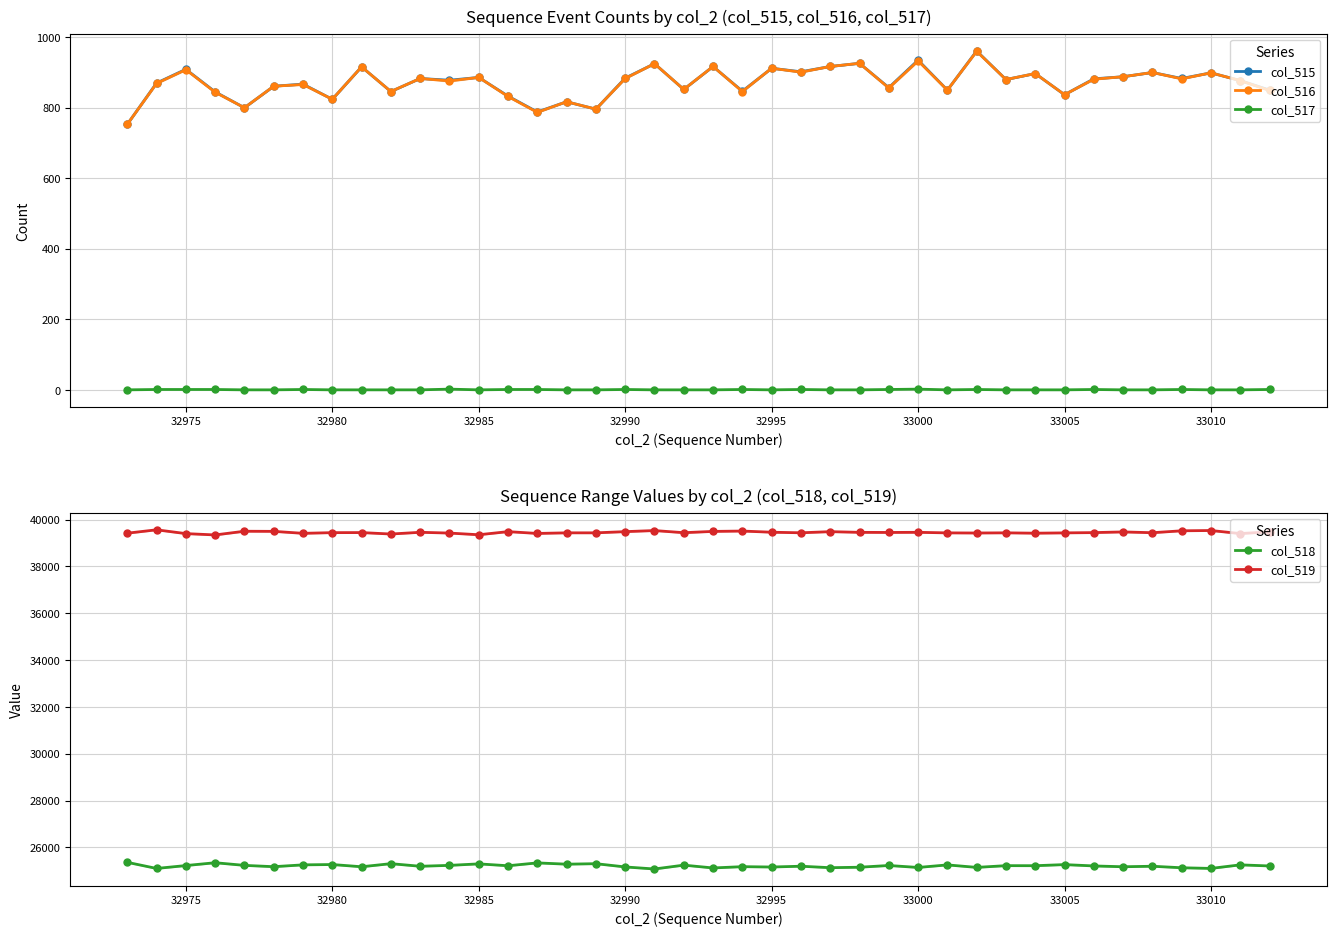

What is the maximum value for col_519?

39564